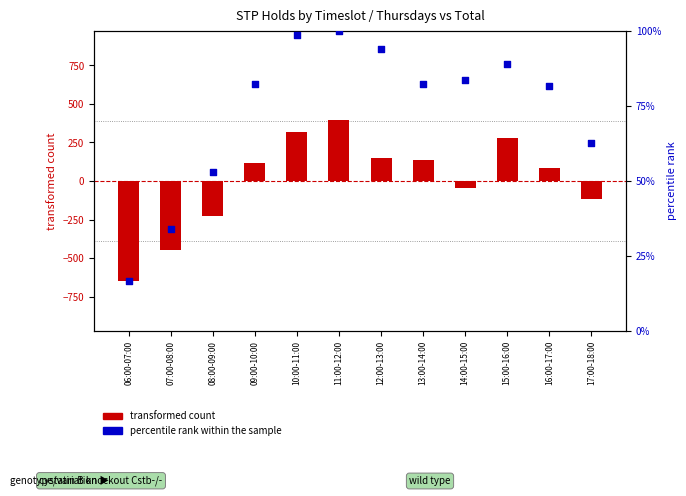

Is the value of percentile rank within the sample at 12:00-13:00 greater than the value of transformed count at 17:00-18:00?

Yes